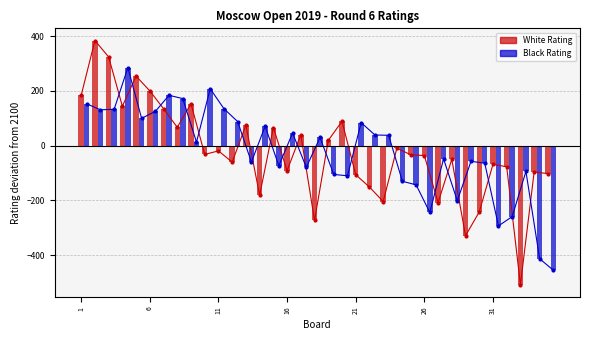

How many positive values does the Black Rating series have?

18